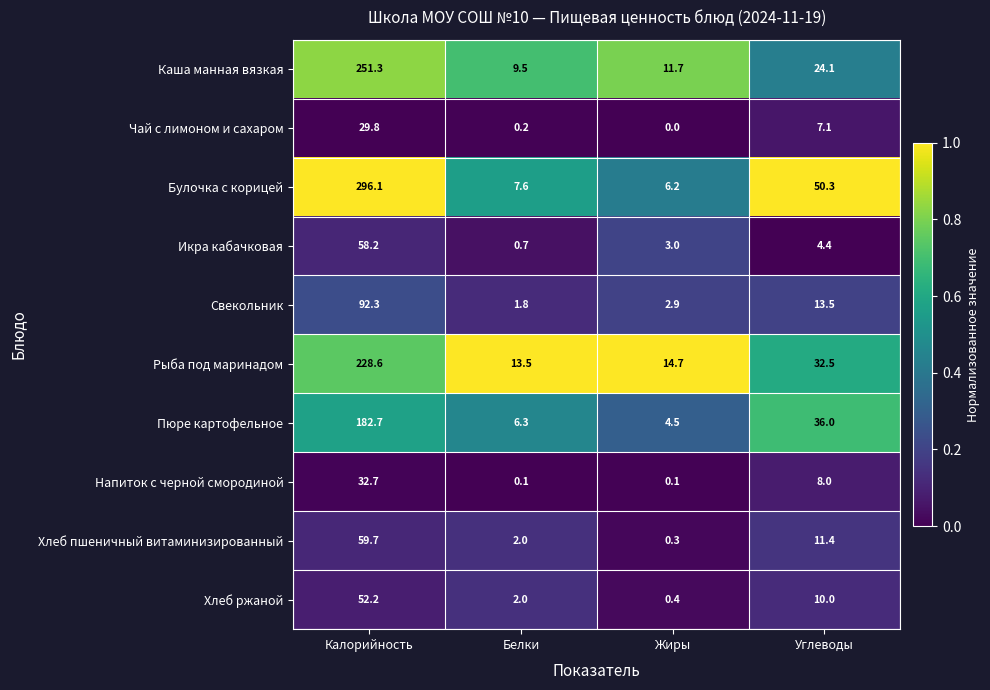

Rank the series by their maximum value, from highest to lowest.

Булочка с корицей, Каша манная вязкая, Рыба под маринадом, Пюре картофельное, Свекольник, Хлеб пшеничный витаминизированный, Икра кабачковая, Хлеб ржаной, Напиток с черной смородиной, Чай с лимоном и сахаром